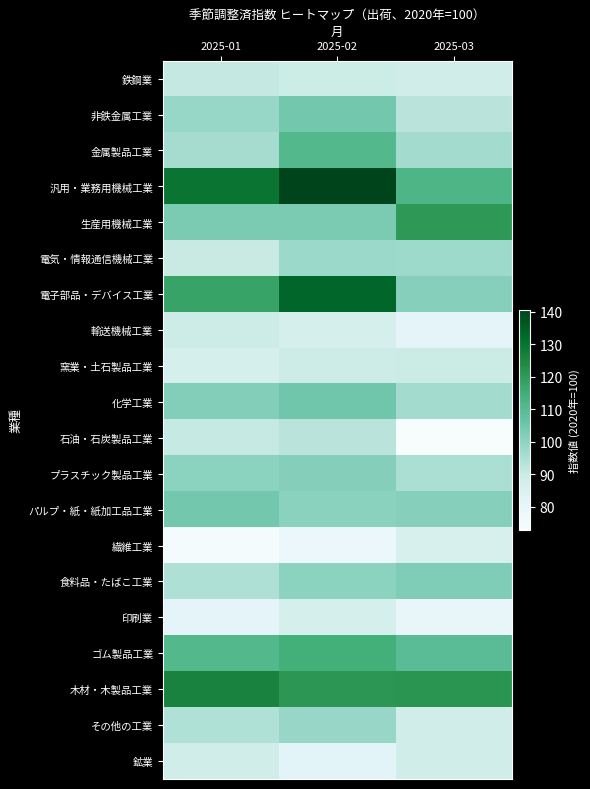

Count the number of categories in the chart.

3